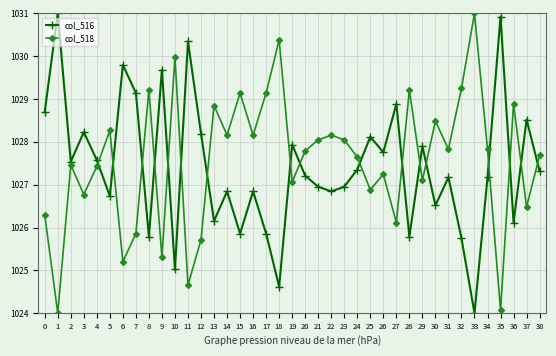

At 21, list the series in order from largest to smallest.

col_518, col_516